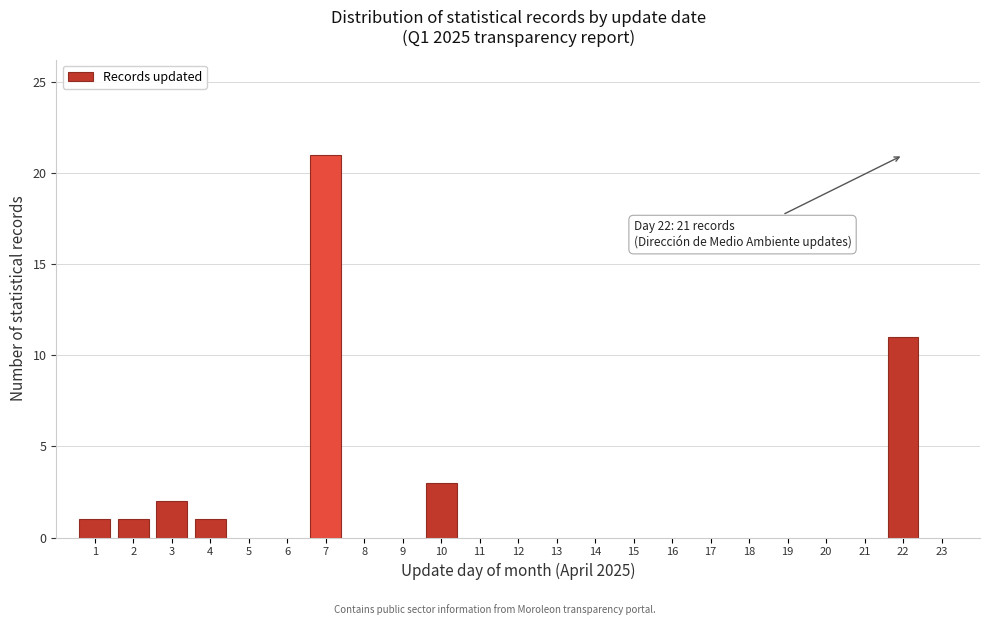

Reading right to left, transcribe all the data shown in this chart.

22=11	10=3	7=21	4=1	3=2	2=1	1=1